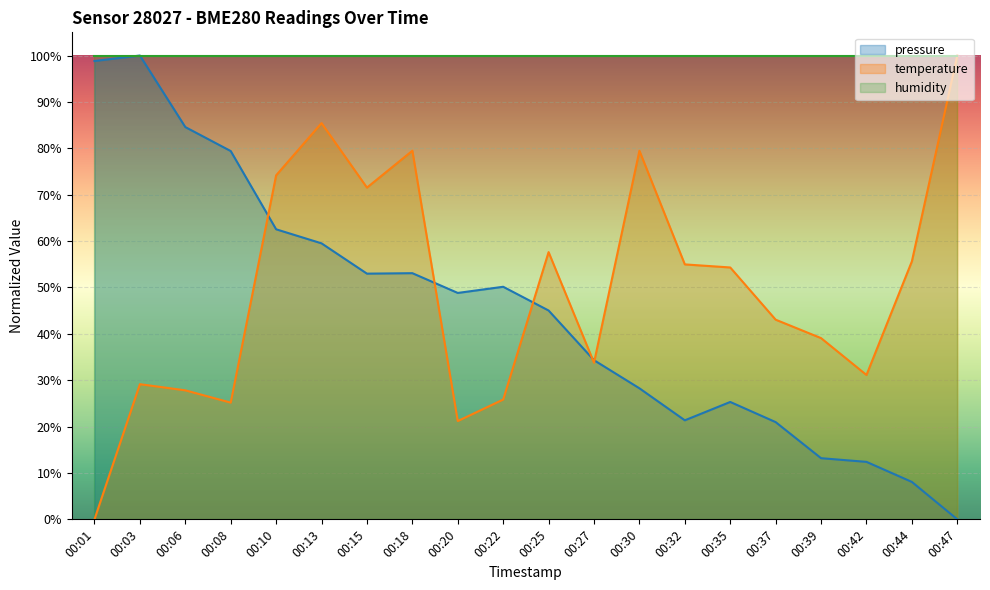

At 00:32, list the series in order from smallest to largest.

pressure, temperature, humidity